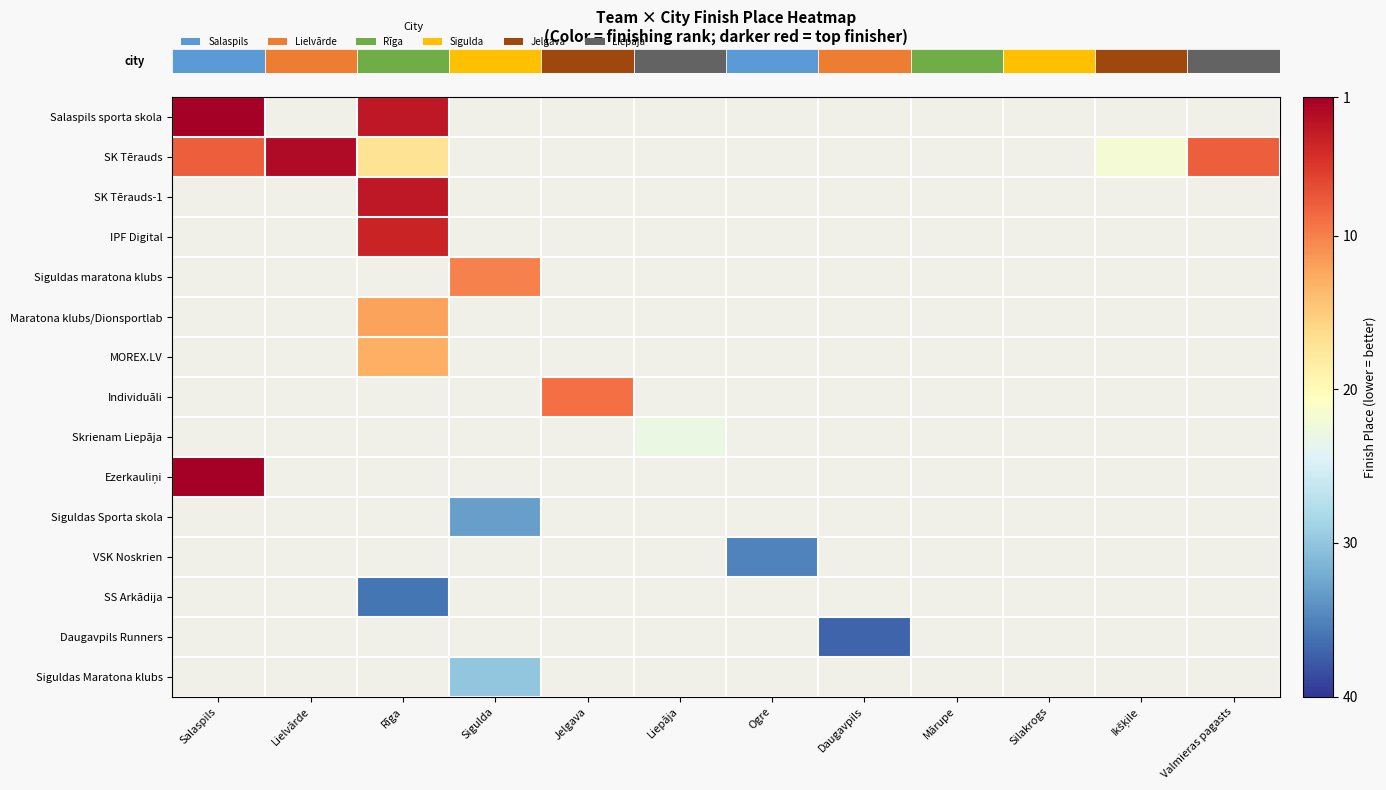

Which series has the largest range (max minus min)?

row_1